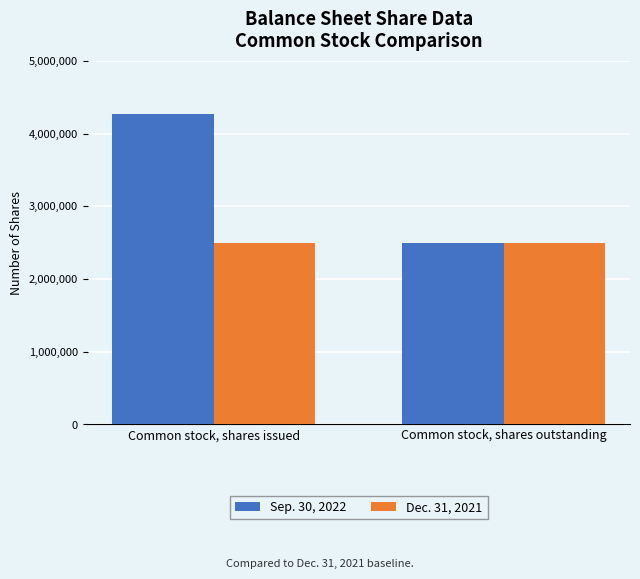

Does the chart contain stacked bars?

No